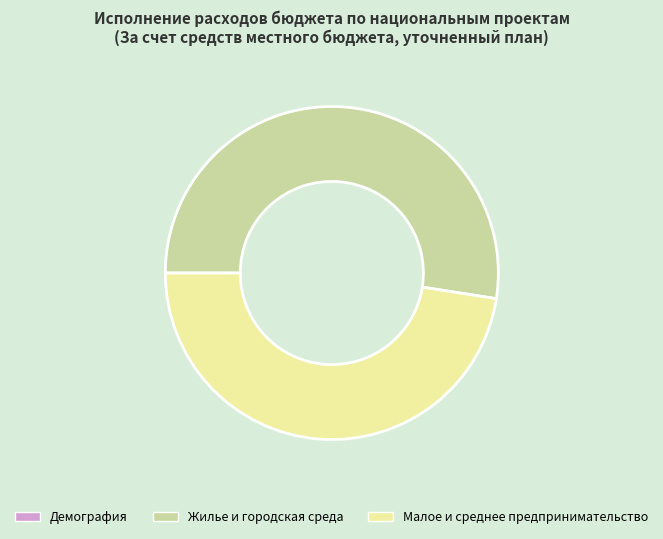

Is there a majority slice in this chart?

Yes